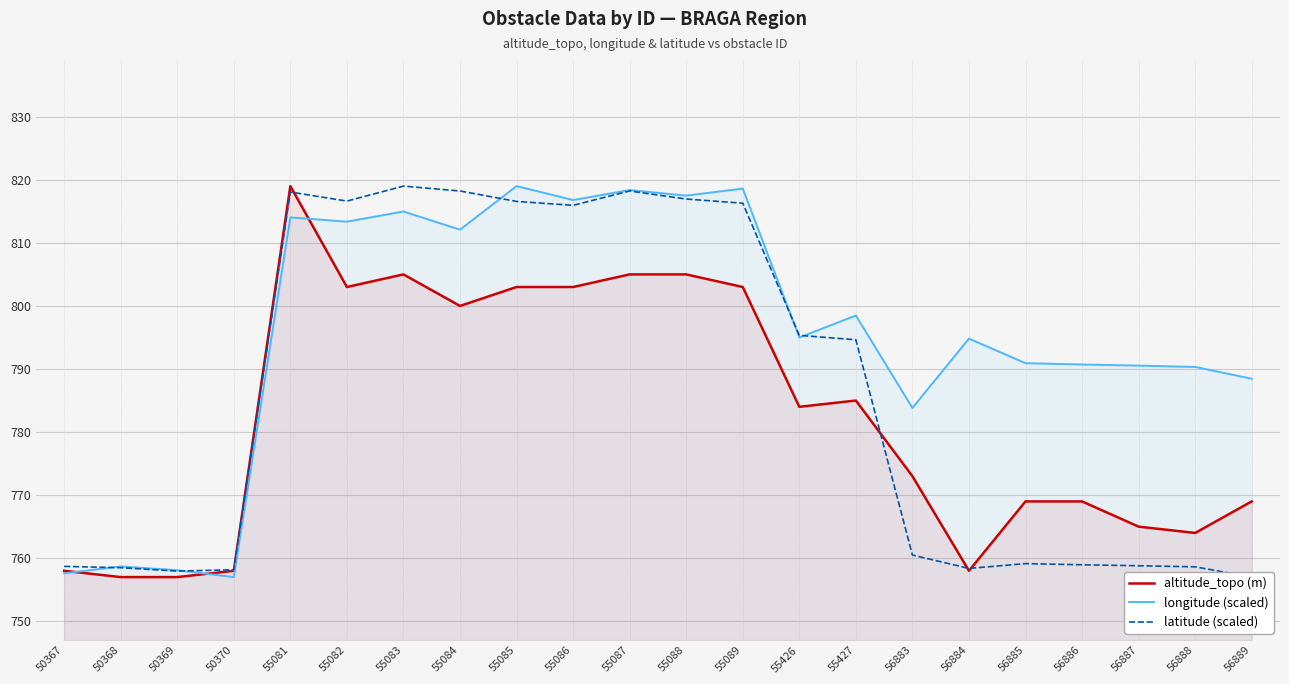

Where is longitude (scaled) nearest to the value 788?

56889